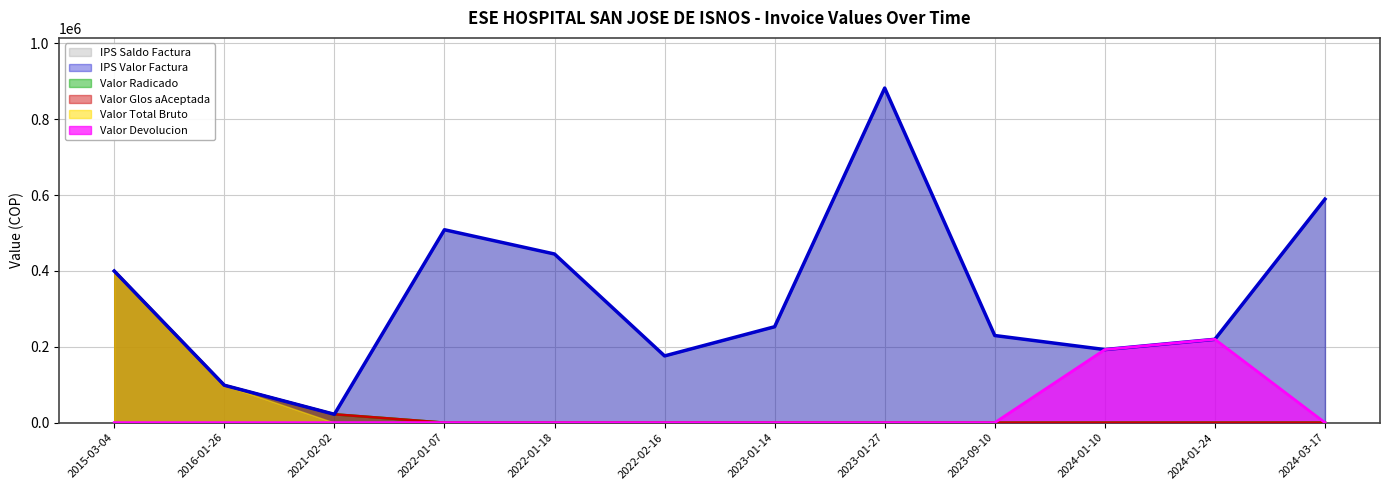

True or false: IPS Saldo Factura and Valor Radicado intersect in this chart.

False